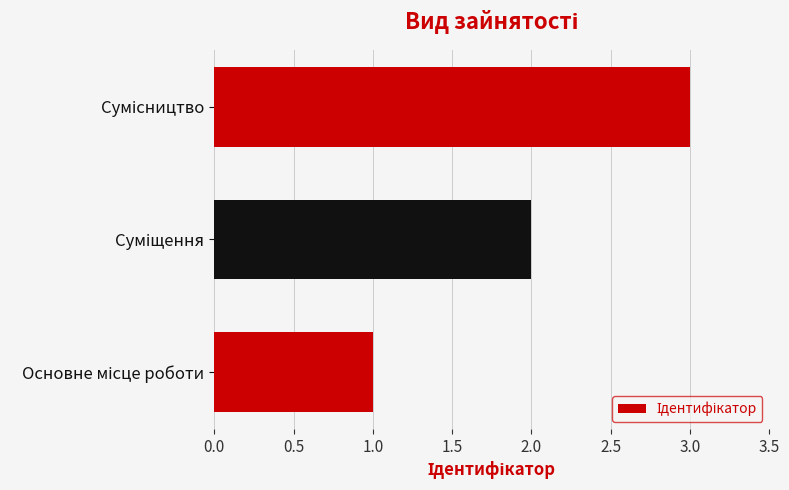

What is the sum of all values?

6